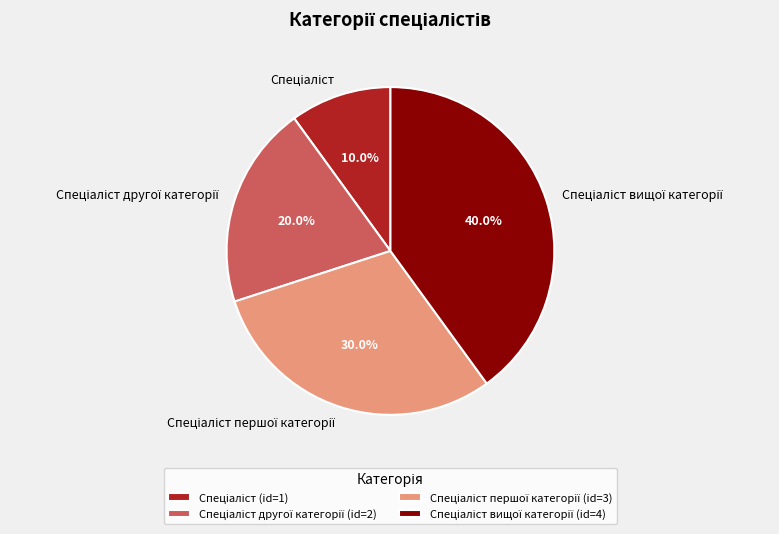

Is there any slice that represents more than half of the pie?

No